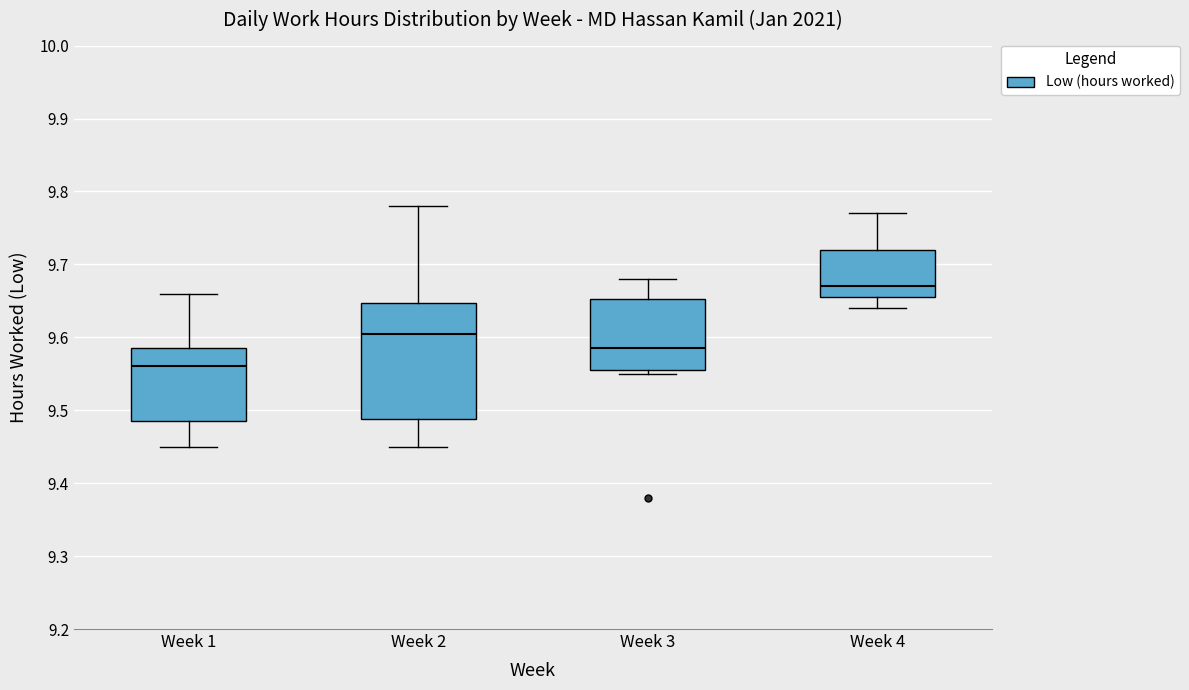

Where is the lower edge of the box for Week 2 on the y-axis? The values are not printed on the chart, so give them approximately, as read against the axis.

9.49